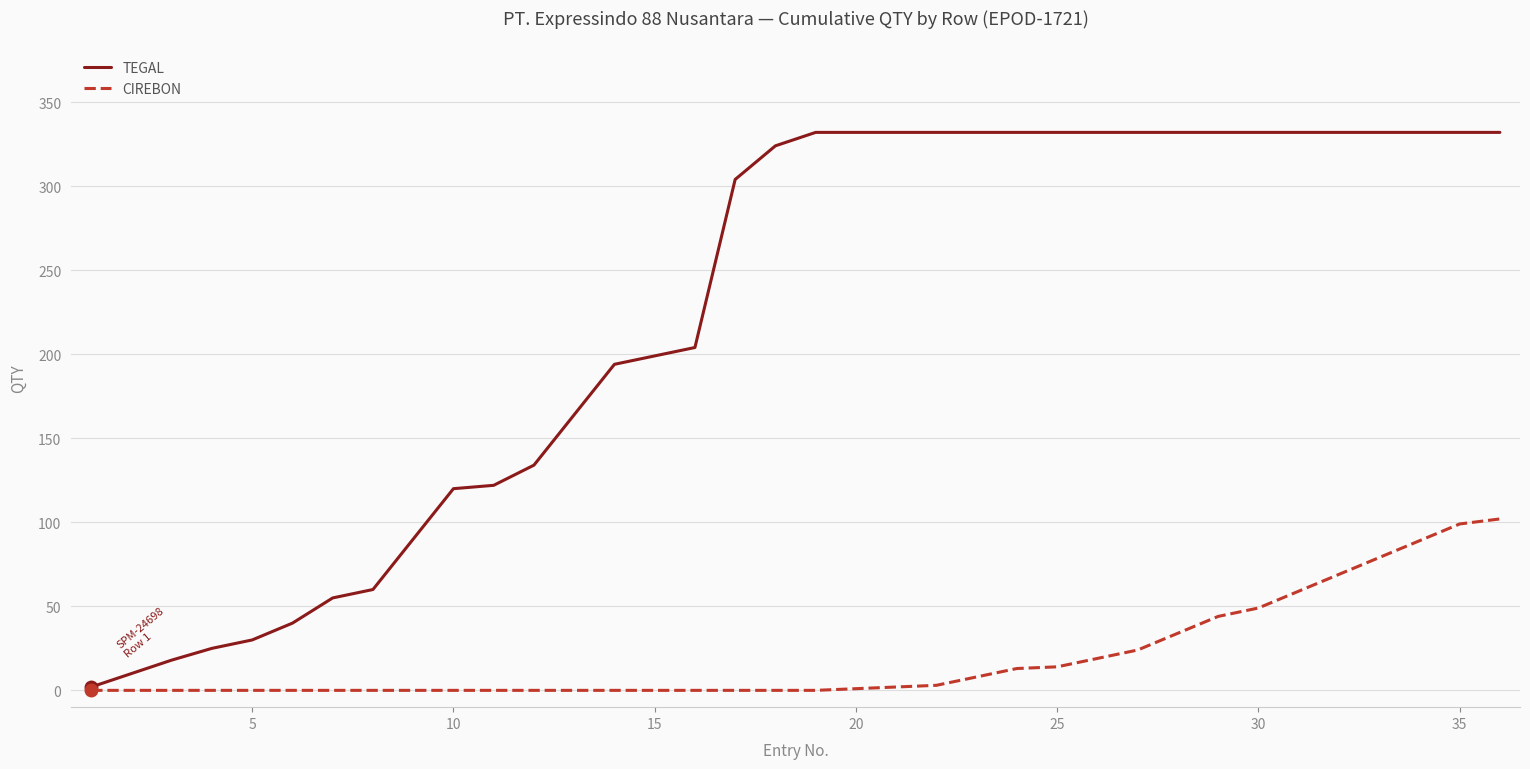

What is the average value of the CIREBON series?

20